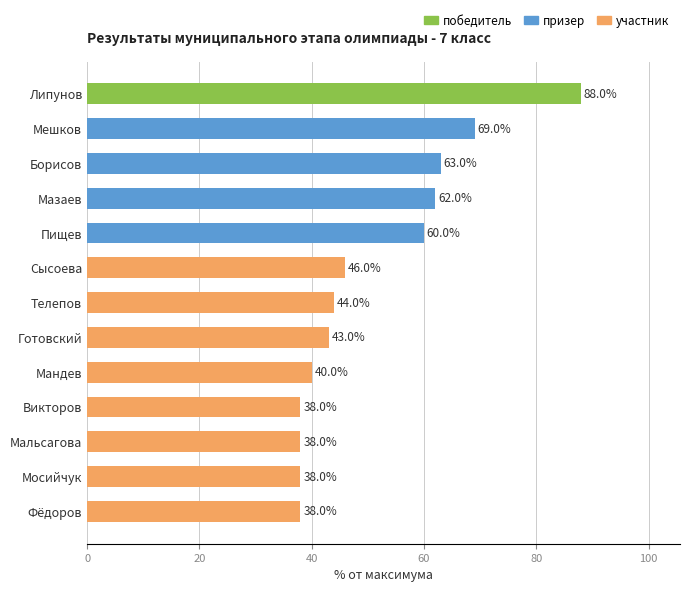

Is it true that the value at Телепов is 18?

False